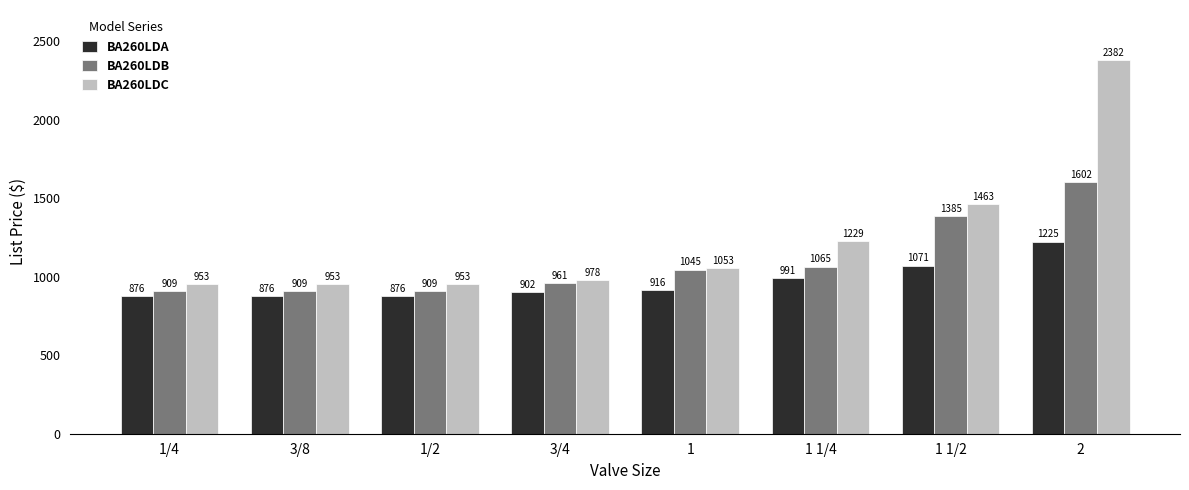

Does the chart contain stacked bars?

No